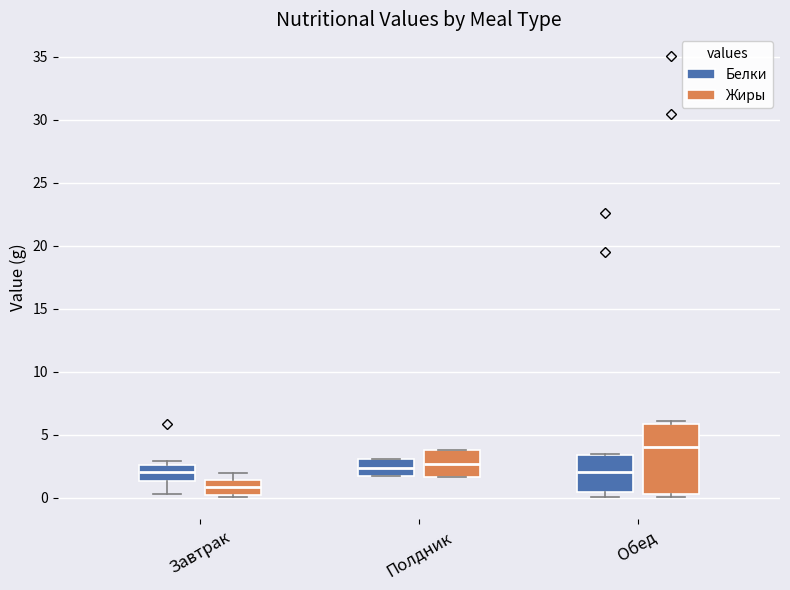

Where is the upper edge of the box for Обед (Жиры) on the y-axis? The values are not printed on the chart, so give them approximately, as read against the axis.

6.0